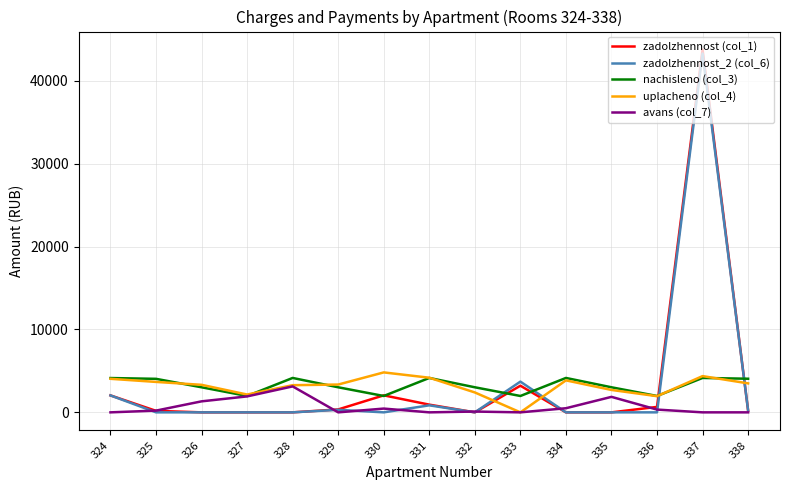

What is the maximum value shown in the chart?

43743.6